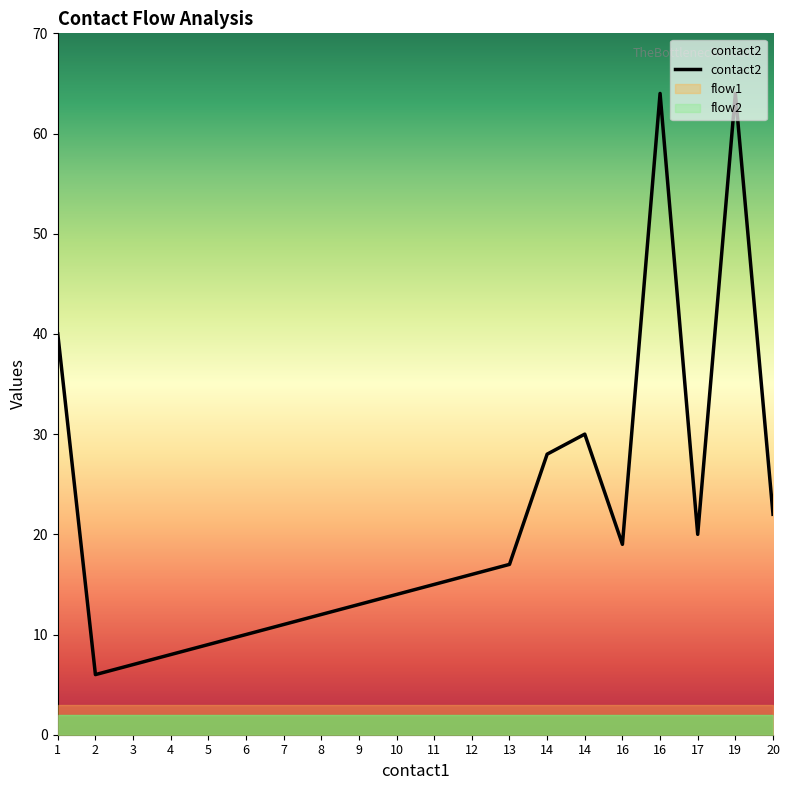

True or false: flow1 and contact2 intersect in this chart.

False